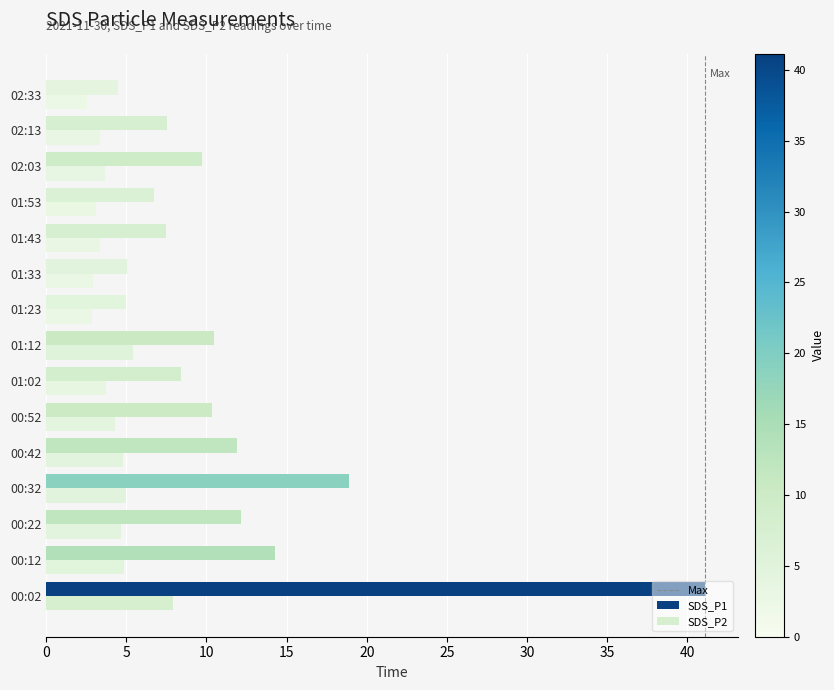

Which label corresponds to the smallest value in the chart?

02:33